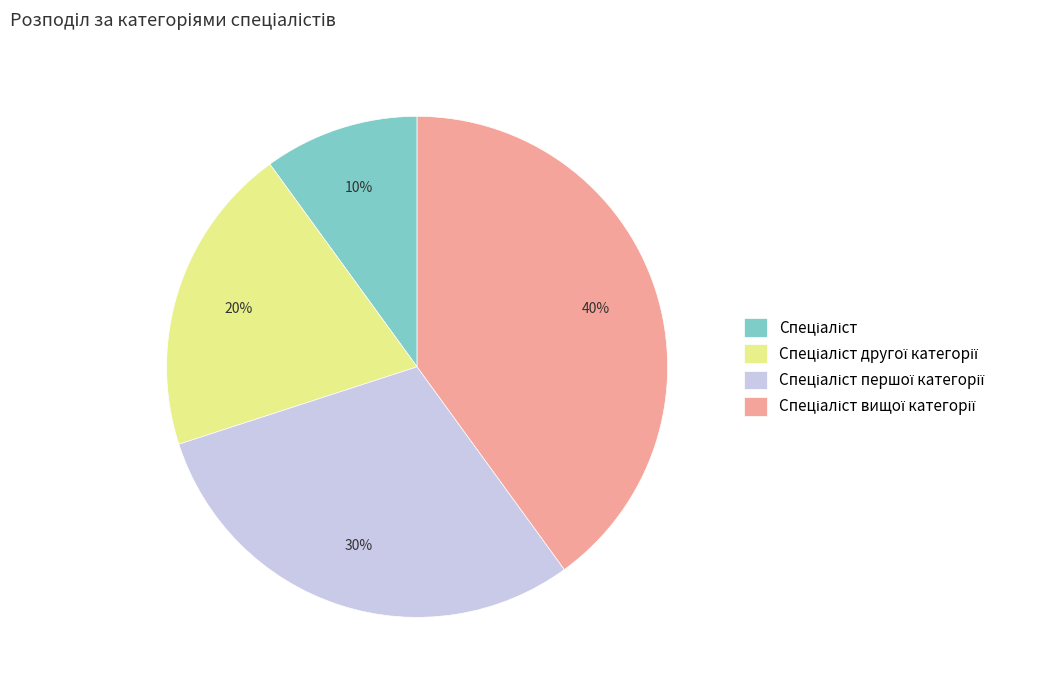

Is there a majority slice in this chart?

No